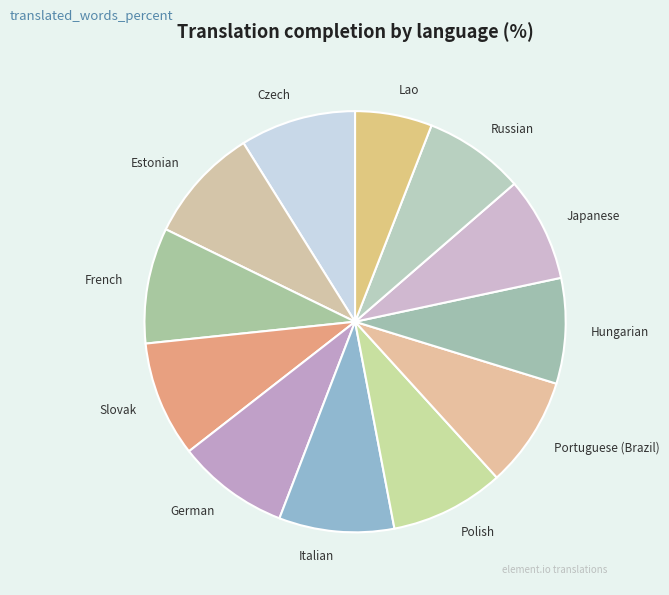

What is the ratio of the value at Hungarian to the value at Italian?

0.9